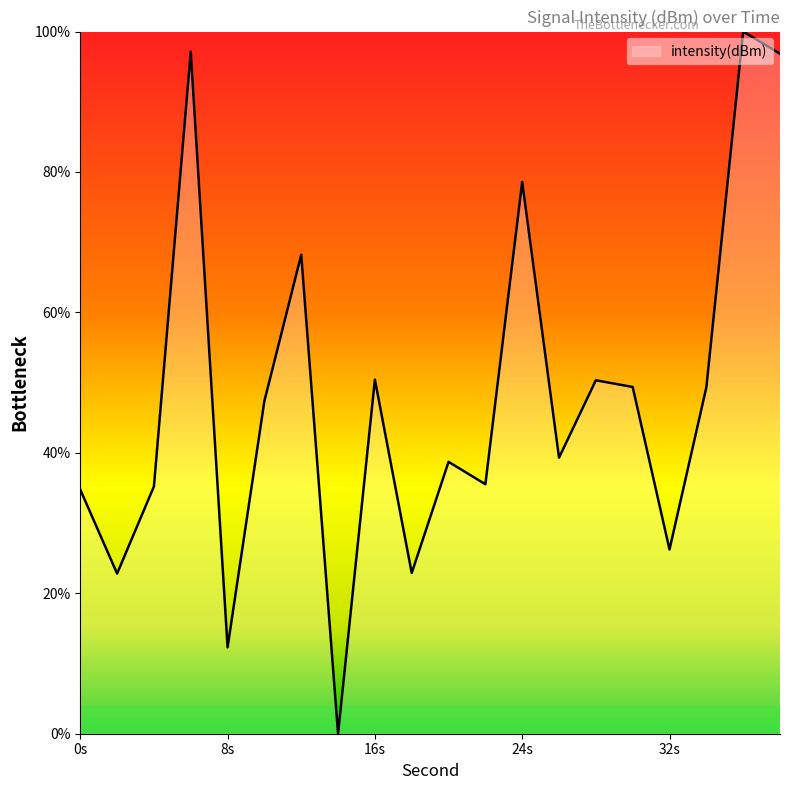

What is the difference between the maximum and minimum values?

100.0